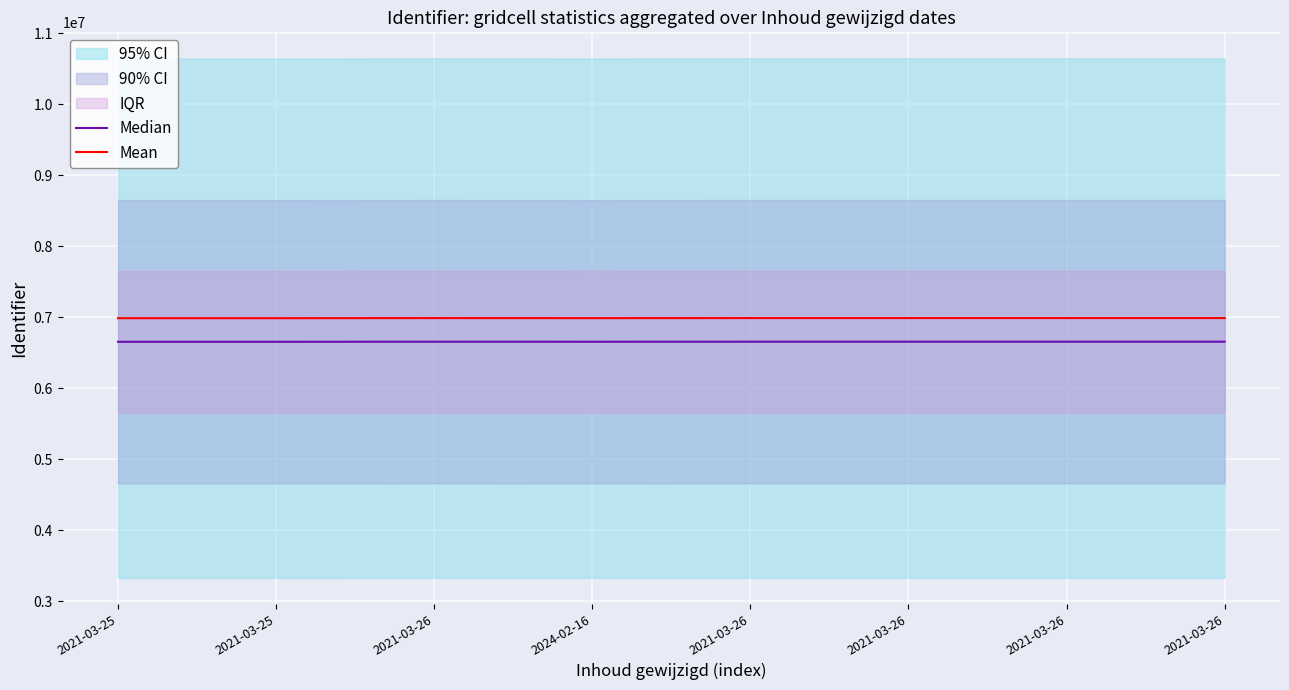

True or false: Mean and Median cross at least once.

False